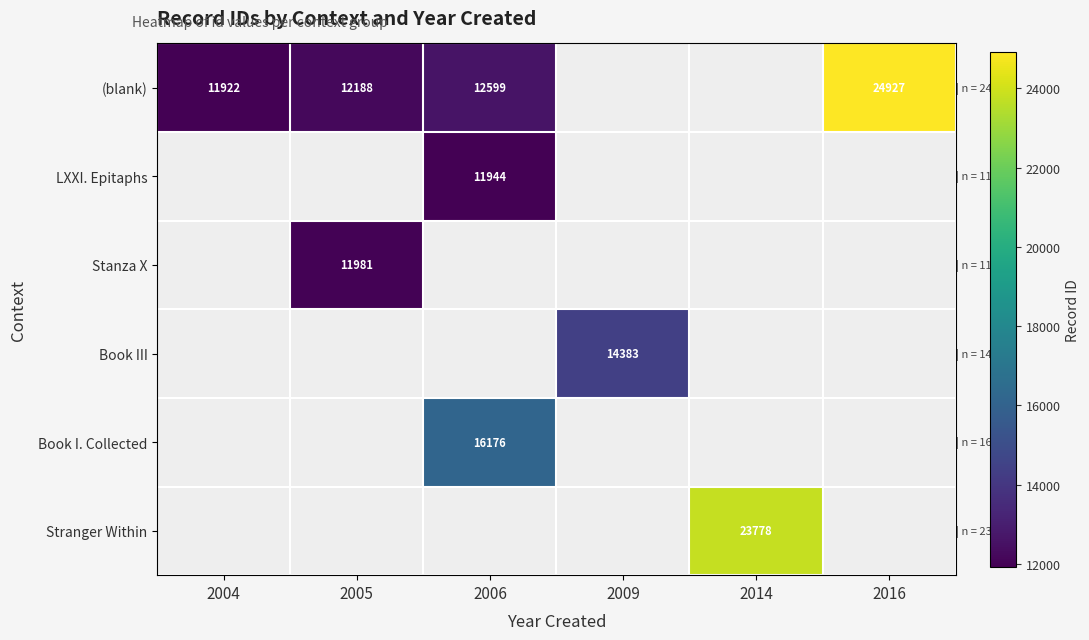

How many series are shown in this chart?

6